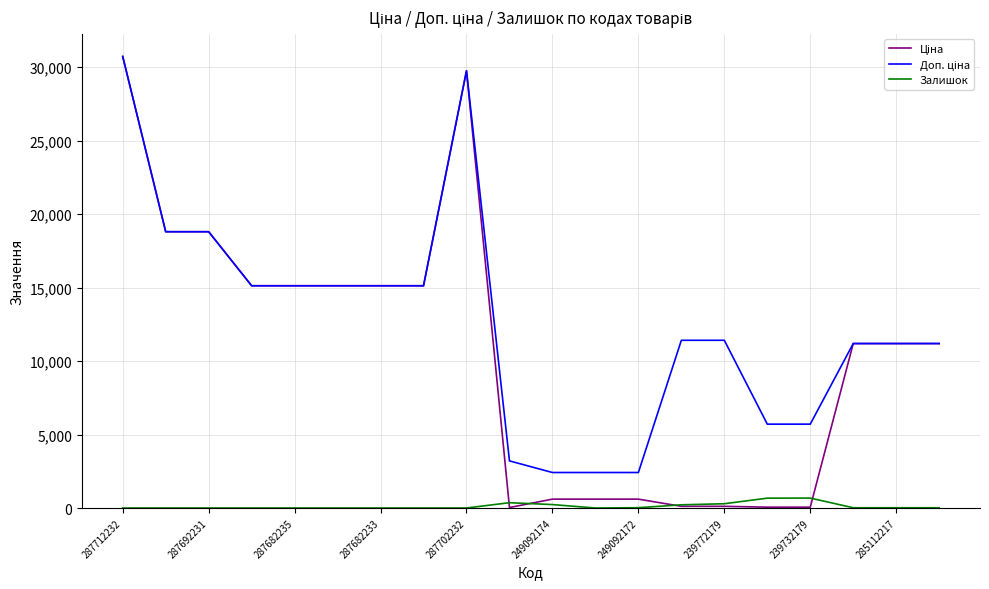

At which category is the sum across all series the highest?

287712232